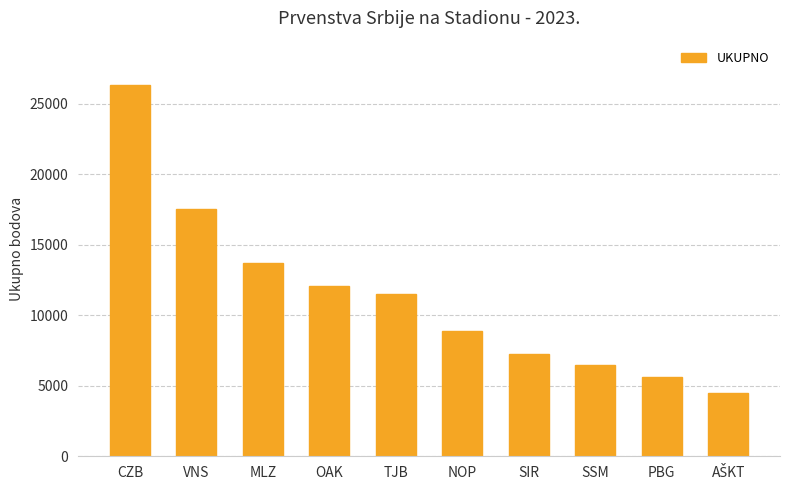

Reading left to right, list all the values displayed in this chart.

26300	17500	13700	12050	11500	8850	7250	6450	5600	4500